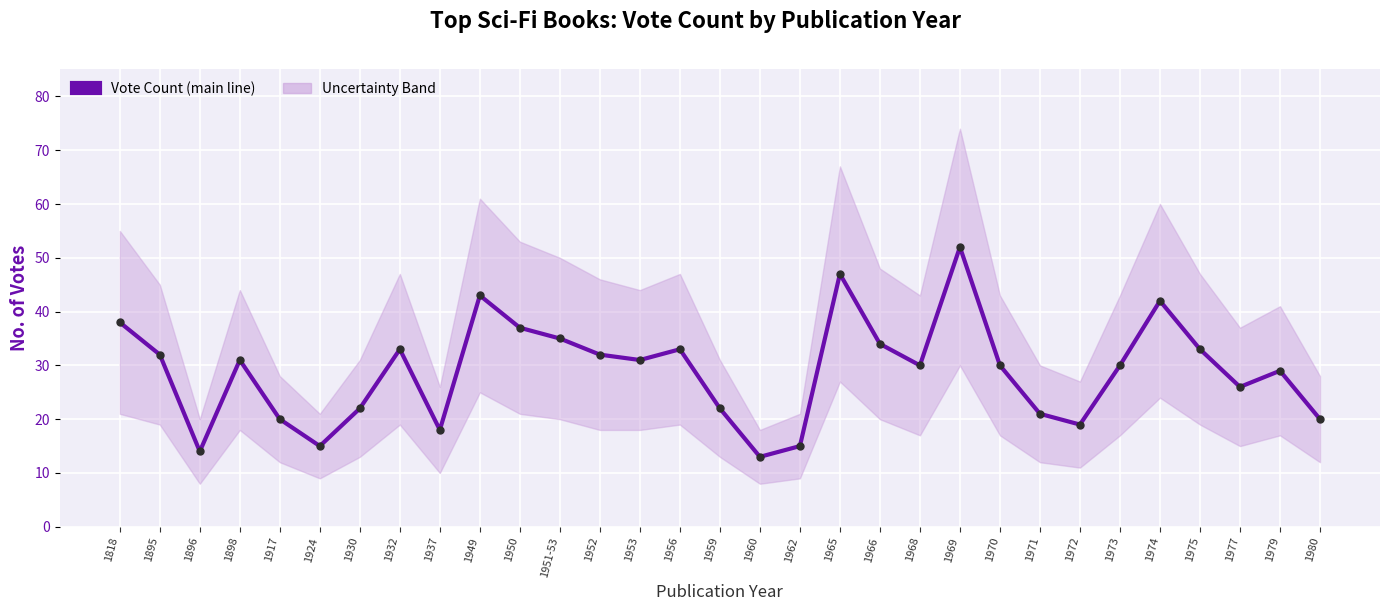

At which category is the sum across all series the highest?

1969